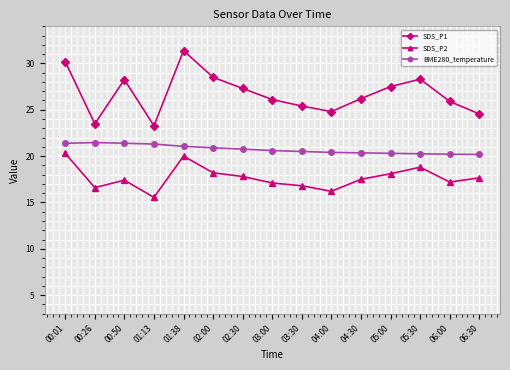

True or false: SDS_P1 has a value of 42.9 at 00:50.

False